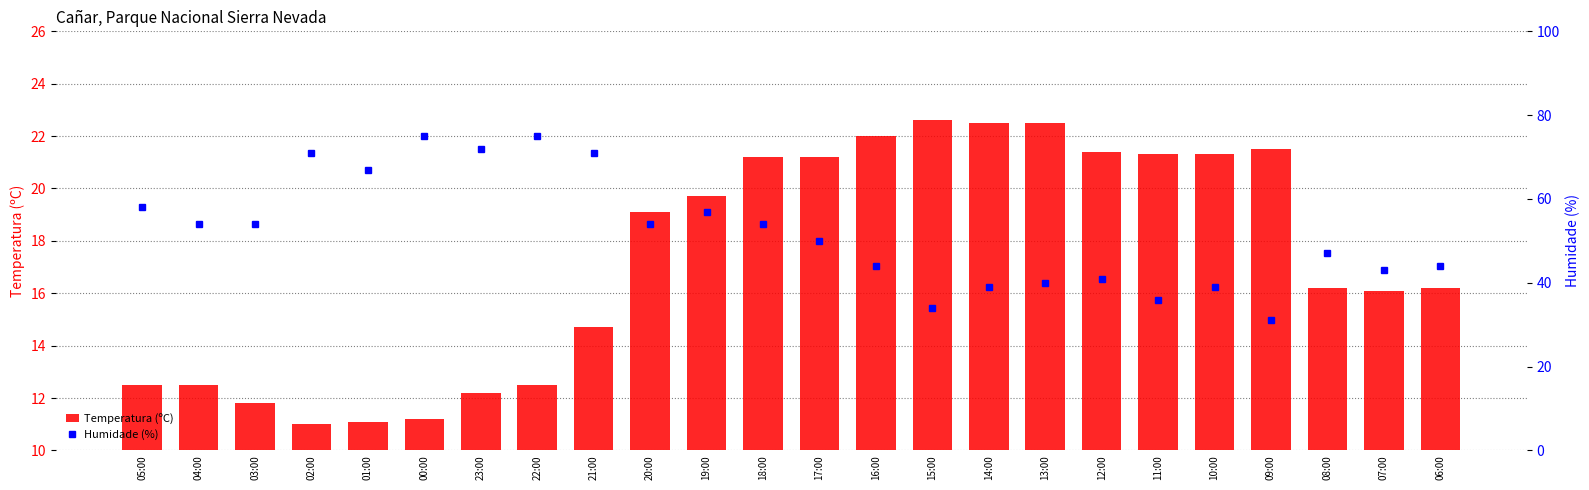

What is the difference between the highest and lowest values at 17:00?

33.8